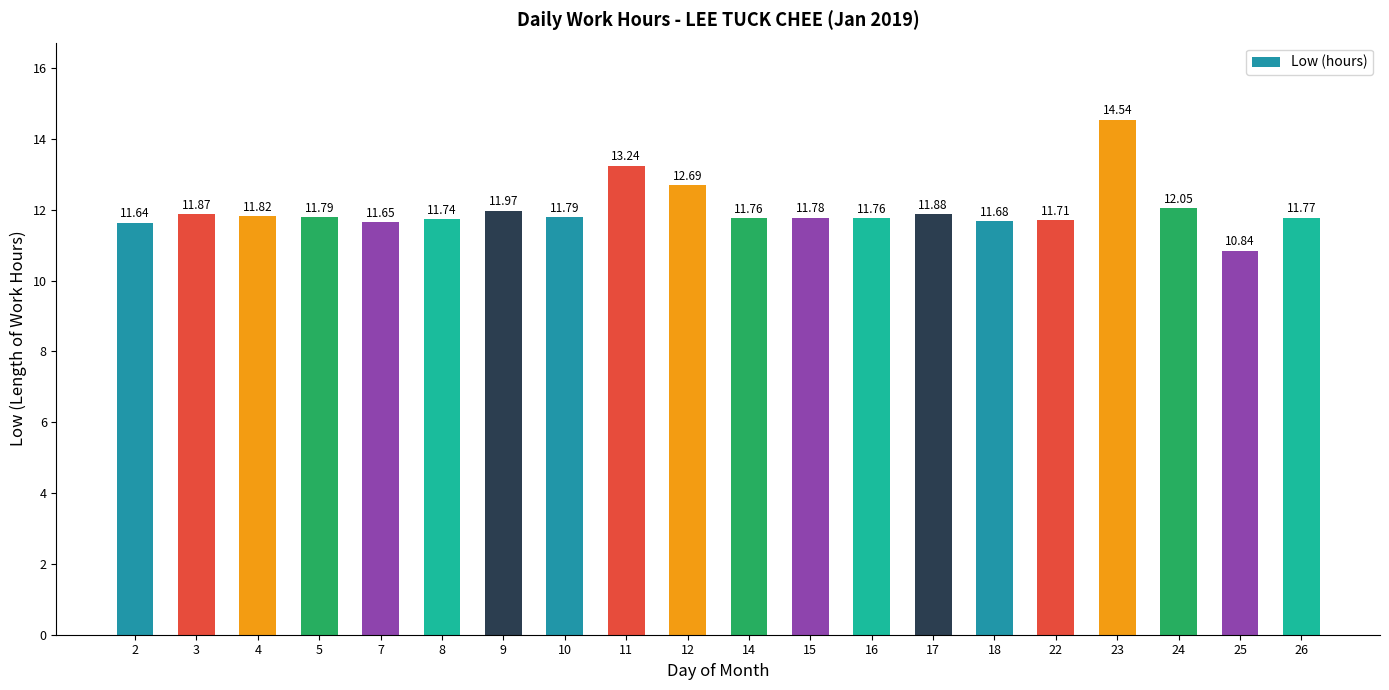

Read the value at 7.

11.7